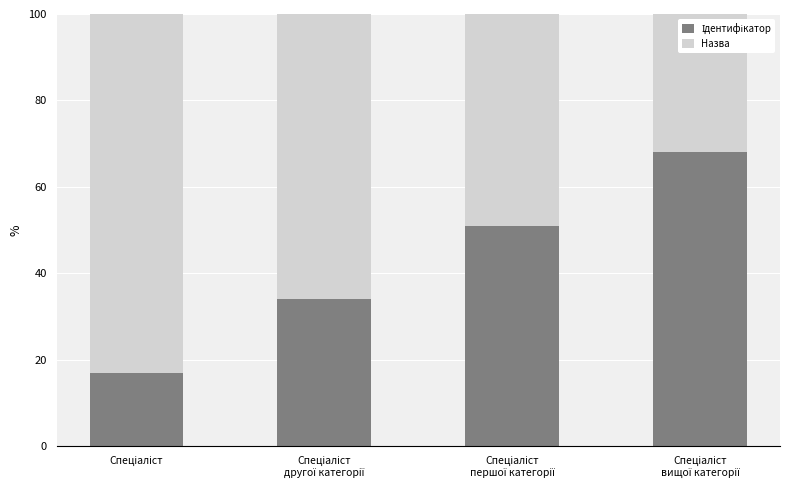

List the series in order of their overall mean, lowest first.

Ідентифікатор, Назва